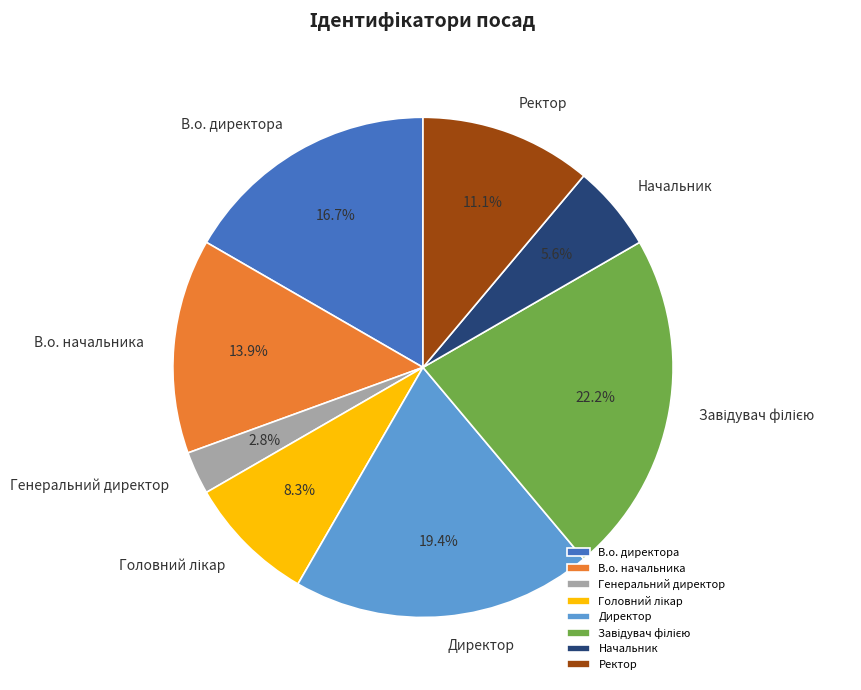

Which category has the smallest portion of the pie?

Генеральний директор